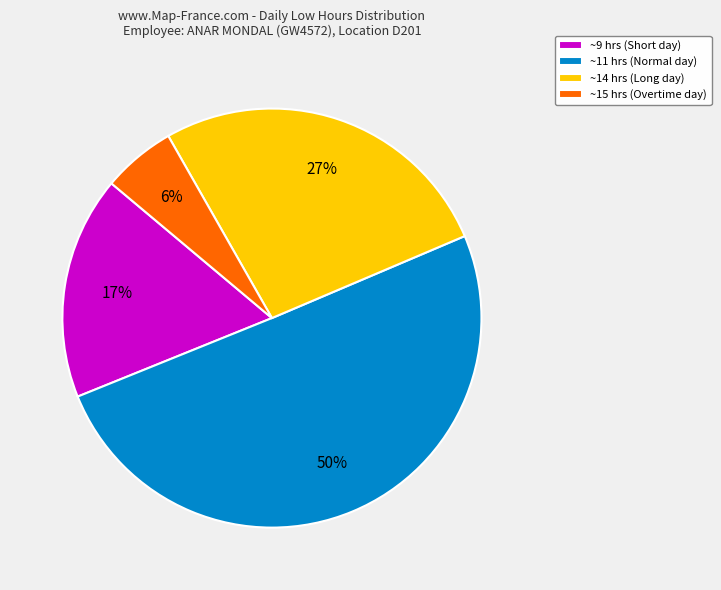

How many segments does this pie chart have?

4